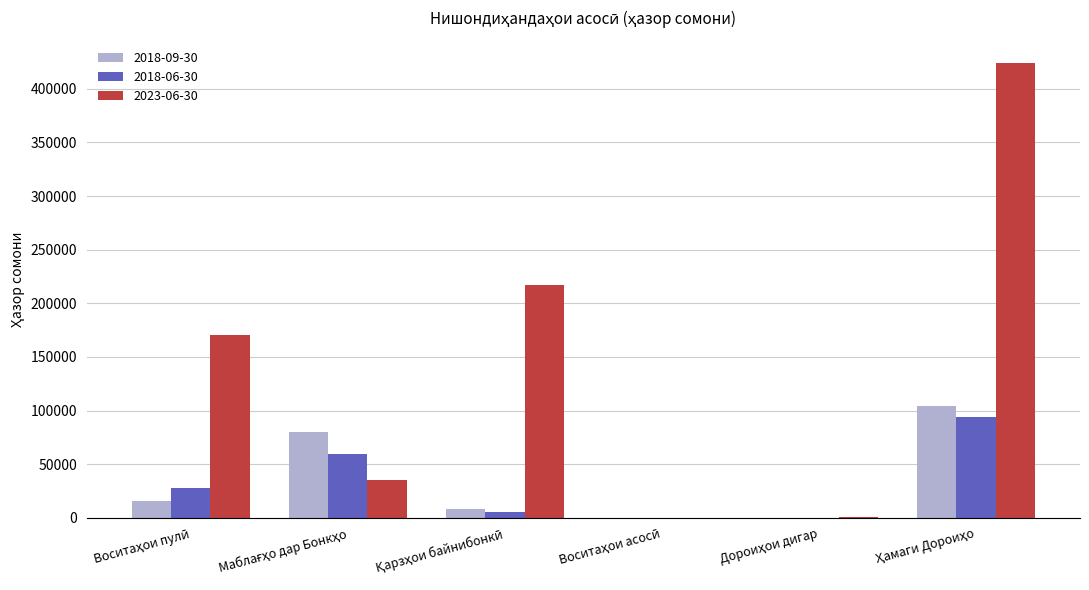

Are the bars horizontal?

No